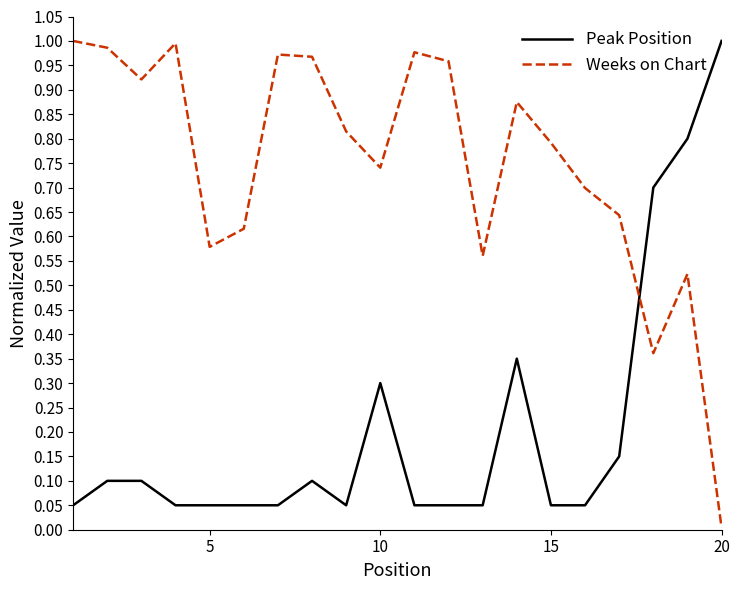

Which series has the largest total across all categories?

Weeks on Chart